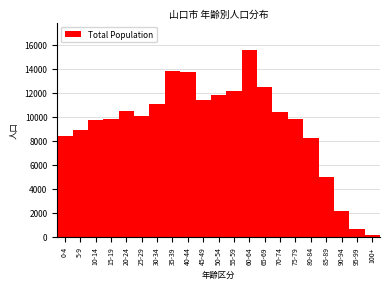

What is the average value?

9316